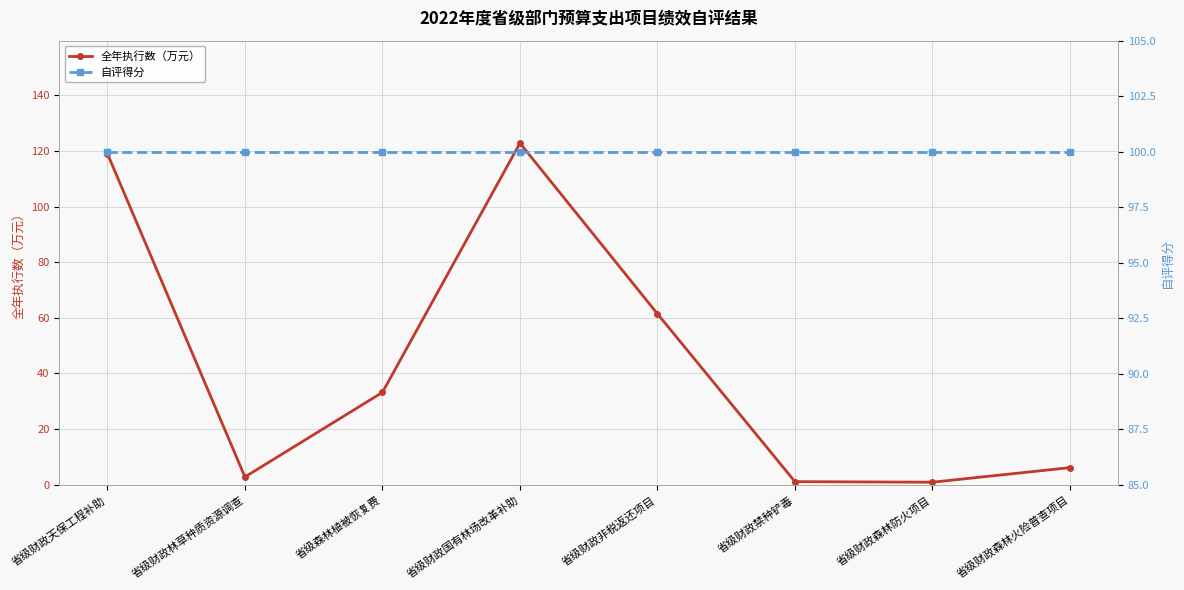

Where does the 全年执行数（万元） series first go above 33?

省级财政天保工程补助